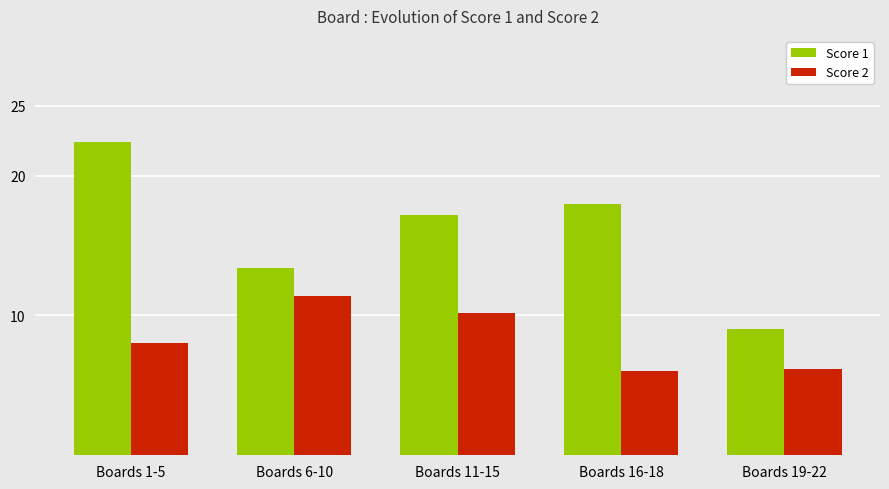

Reading left to right, transcribe all the data shown in this chart.

Score 1: Boards 1-5=22.4	Boards 6-10=13.4	Boards 11-15=17.2	Boards 16-18=18.0	Boards 19-22=9.0
Score 2: Boards 1-5=8.0	Boards 6-10=11.4	Boards 11-15=10.2	Boards 16-18=6.0	Boards 19-22=6.2